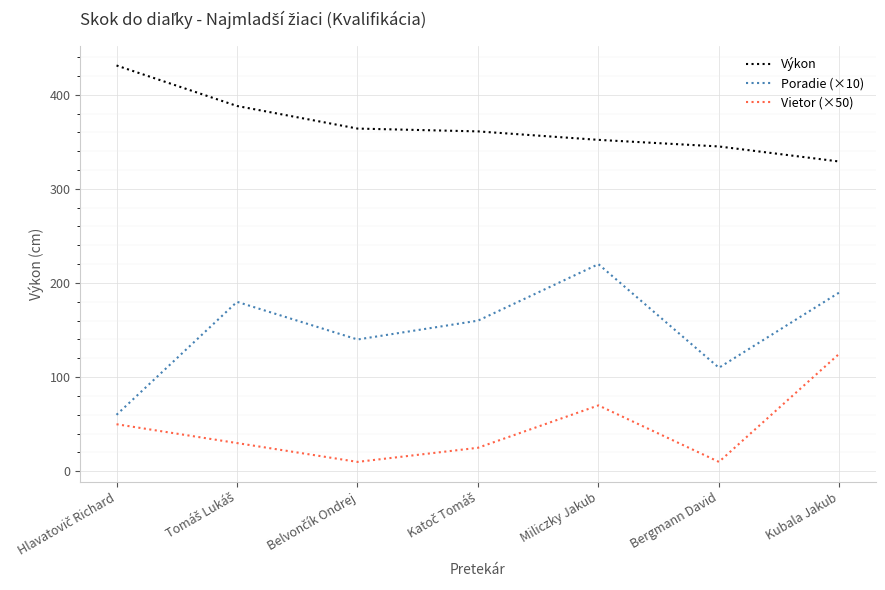

The Poradie (×10) series shows 110 at Bergmann David. True or false?

True